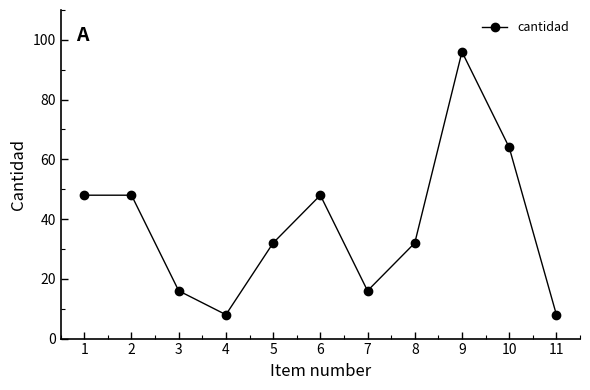

What is the average value?

38